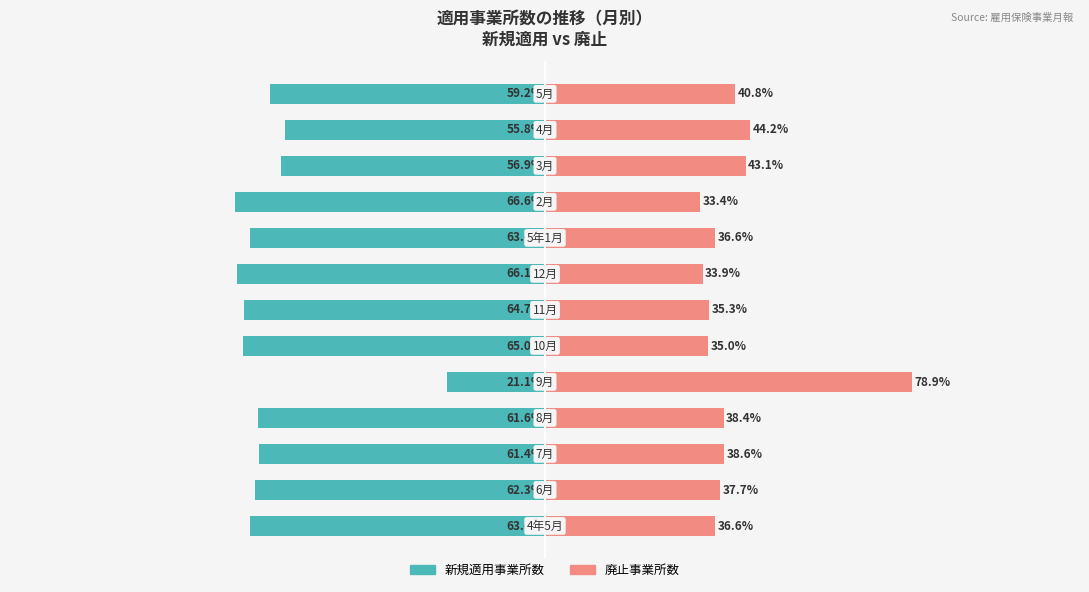

What is the value of the 廃止事業所数 bar at the 5th from the left?

78.9